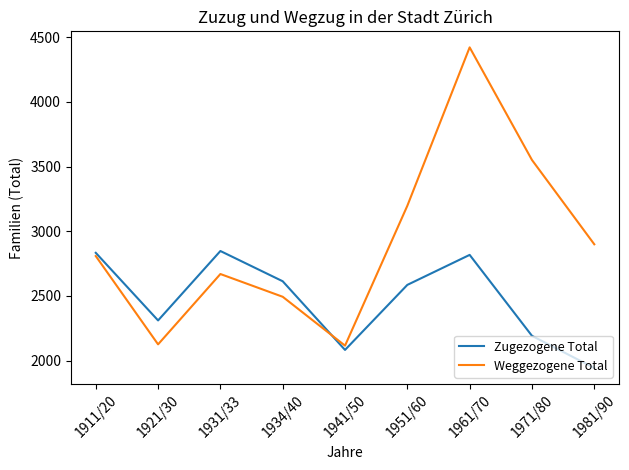

Is the value of Zugezogene Total at 1961/70 greater than the value of Weggezogene Total at 1921/30?

Yes